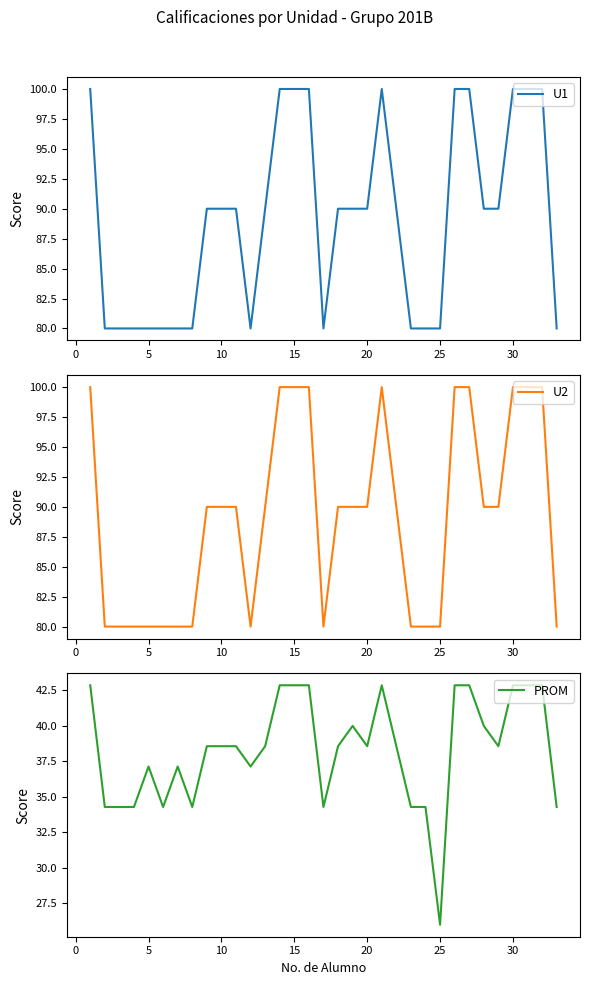

True or false: U2 and PROM cross at least once.

False